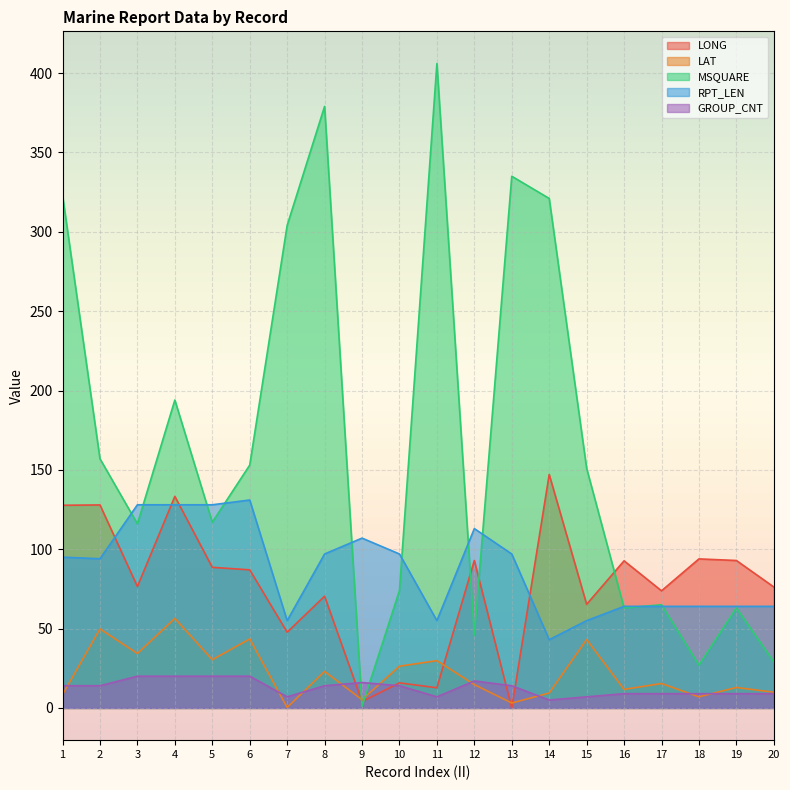

What is the greatest value displayed?

406.0